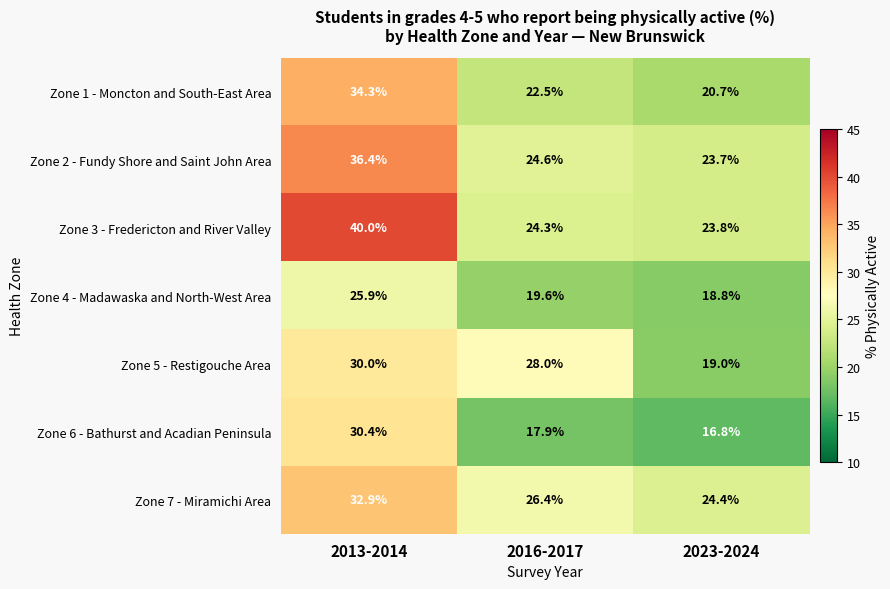

What is the minimum value shown in the chart?

16.8